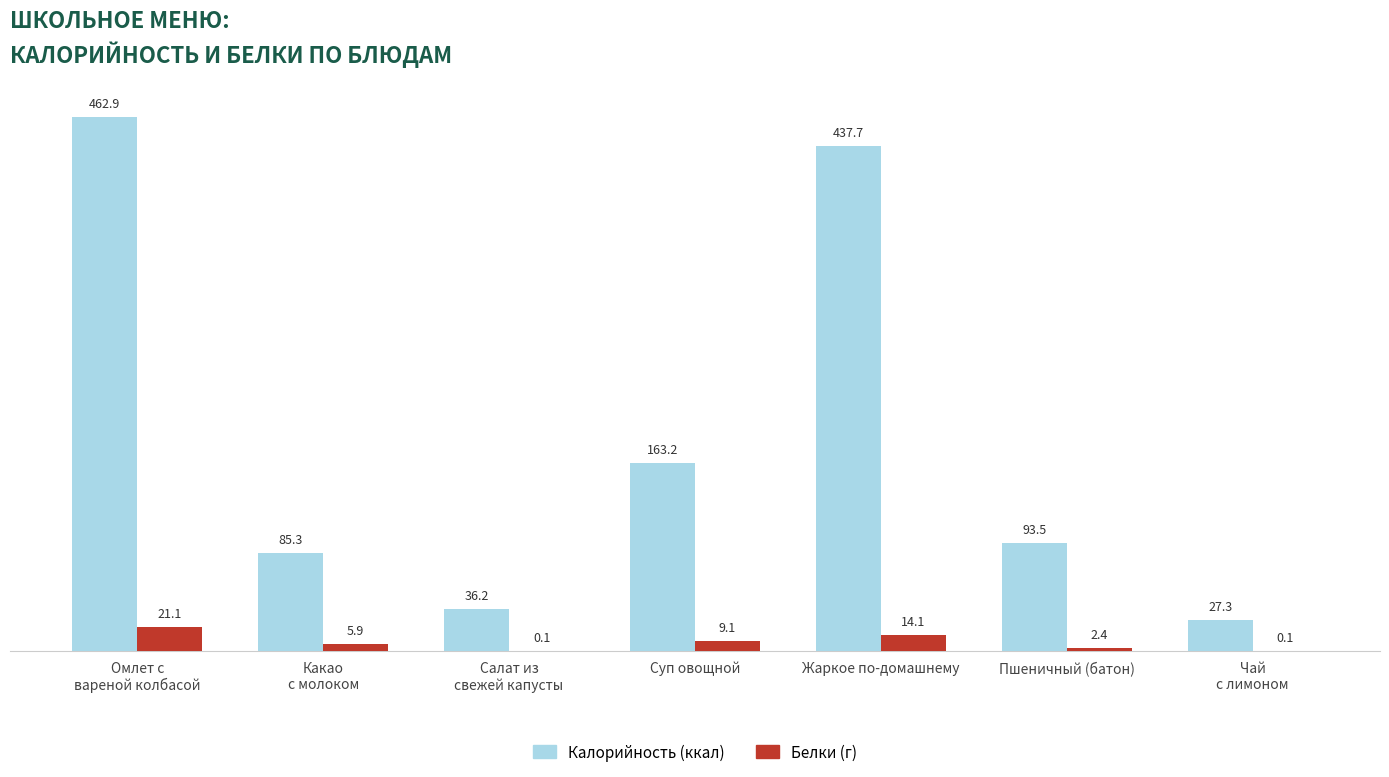

Count the number of categories in the chart.

7